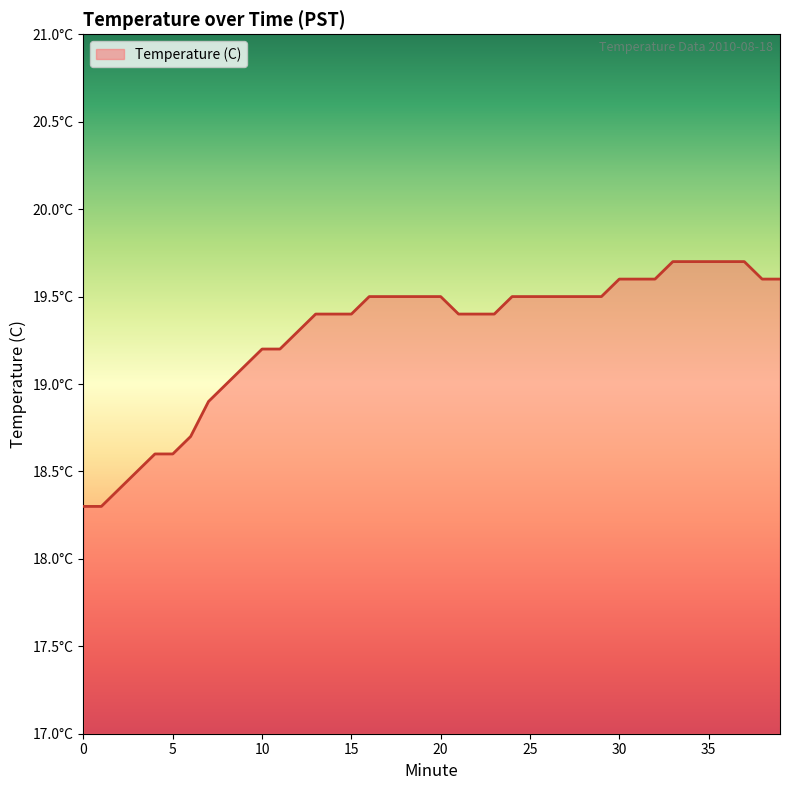

Rank the categories by value from highest to lowest.

33, 34, 35, 36, 37, 30, 31, 32, 38, 39, 16, 17, 18, 19, 20, 24, 25, 26, 27, 28, 29, 13, 14, 15, 21, 22, 23, 12, 10, 11, 9, 8, 7, 6, 4, 5, 3, 2, 0, 1